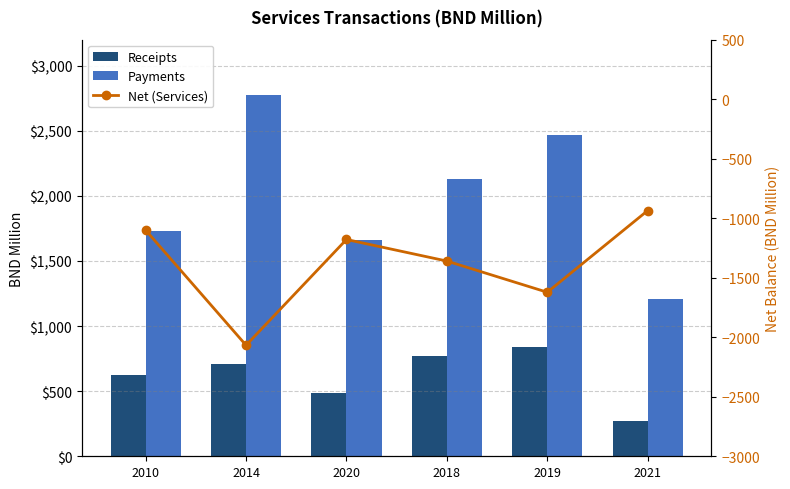

How many groups of bars are there?

6